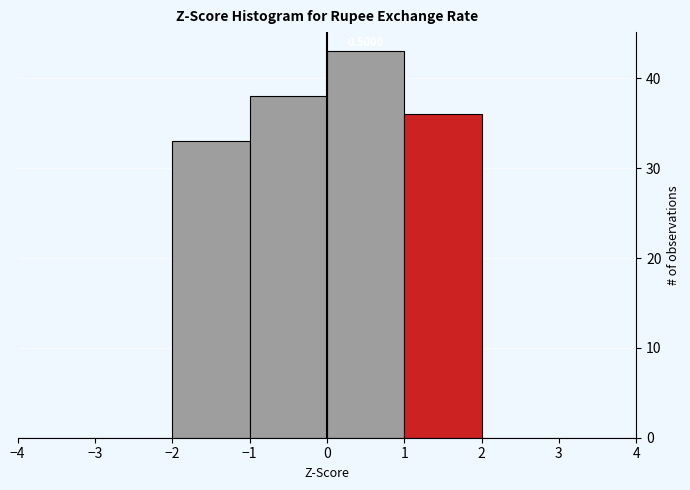

Which range on the x-axis has the tallest bar?

0 to 1